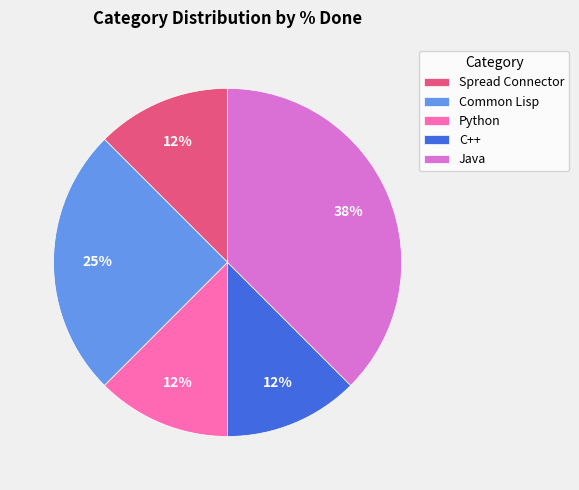

How many segments does this pie chart have?

5